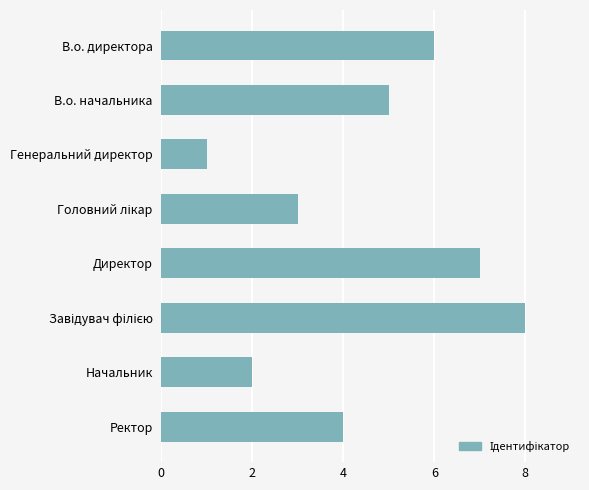

True or false: the data shows 2 at Генеральний директор.

False